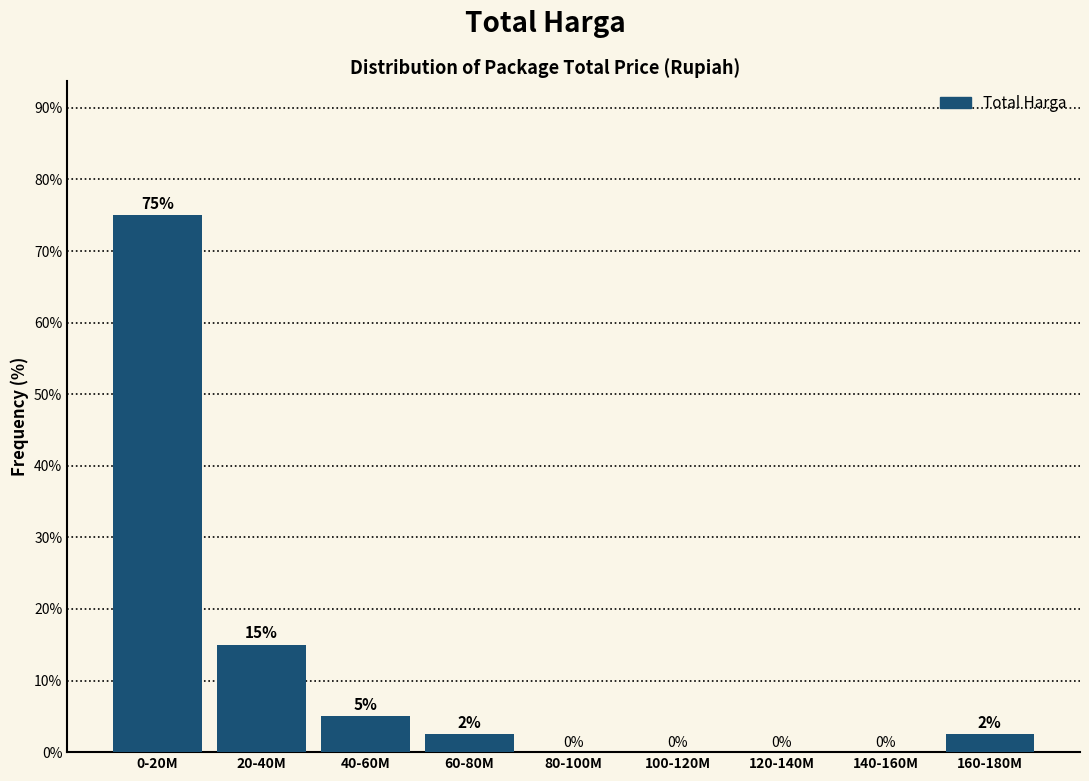

True or false: the data shows 2.5 at 160-180M.

True